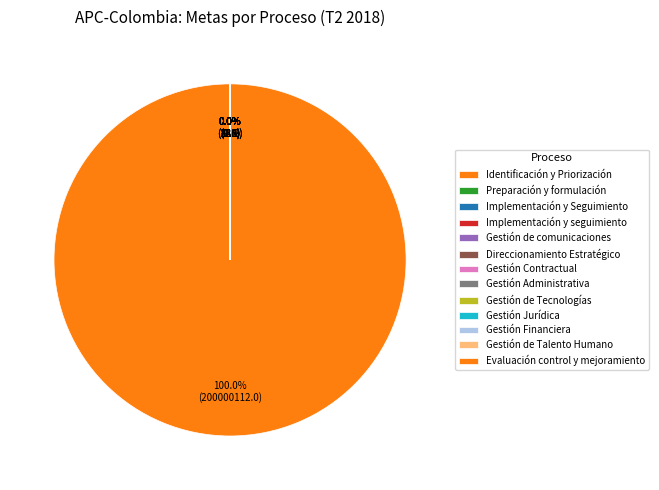

Is there any slice that represents more than half of the pie?

Yes